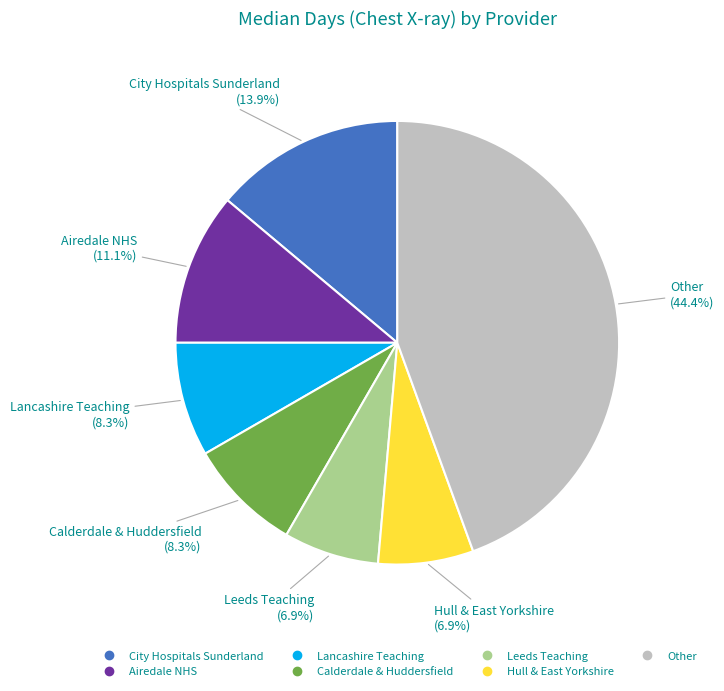

Count the number of slices in the pie.

7